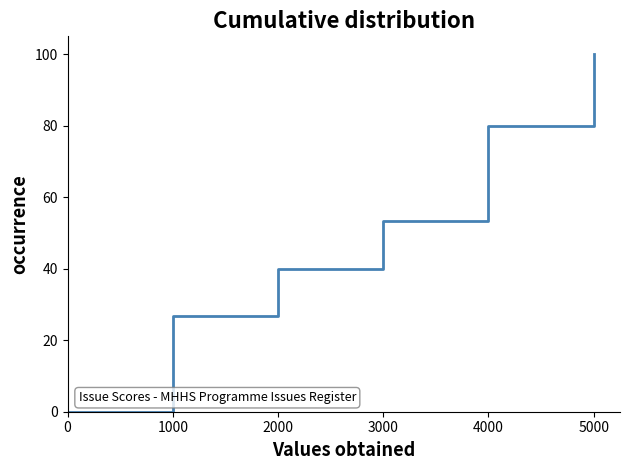

What is the difference between the maximum and minimum values?

100.0